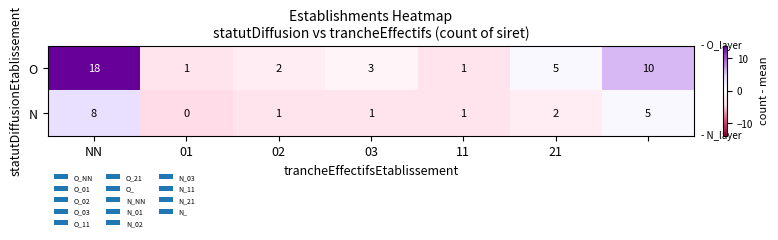

What is the greatest value displayed?

18